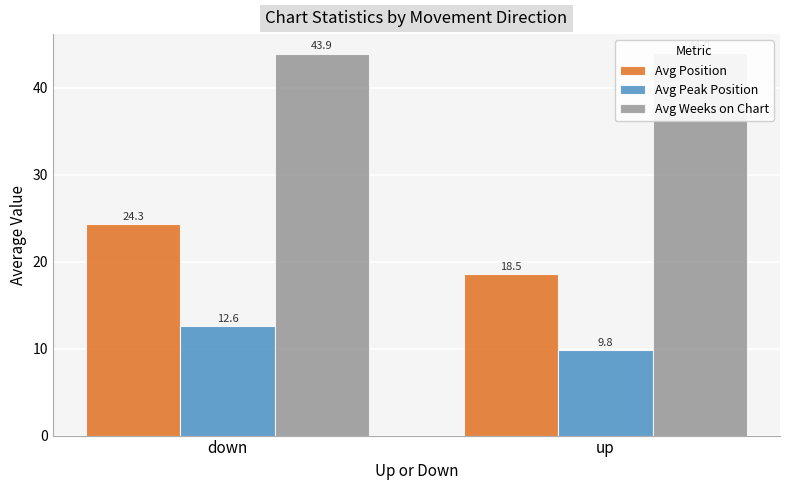

What is the total value across all series at up?

72.4